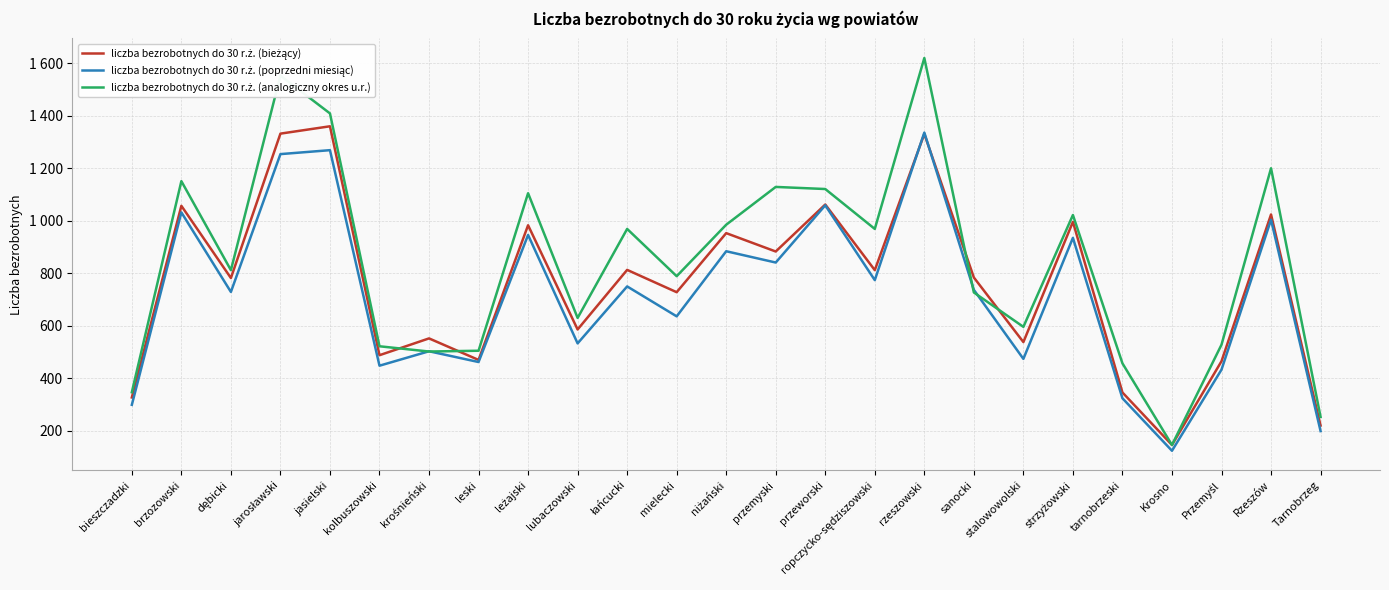

How many values in the liczba bezrobotnych do 30 r.ż. (bieżący) series exceed 784?

12